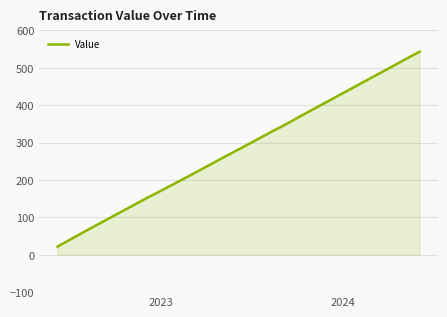

What is the greatest value displayed?

543.2